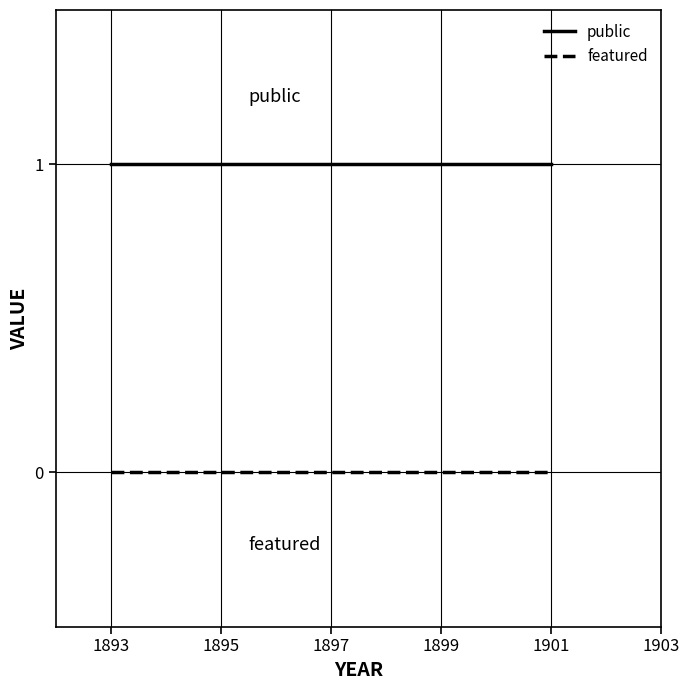

The public series shows 0 at 6. True or false?

False